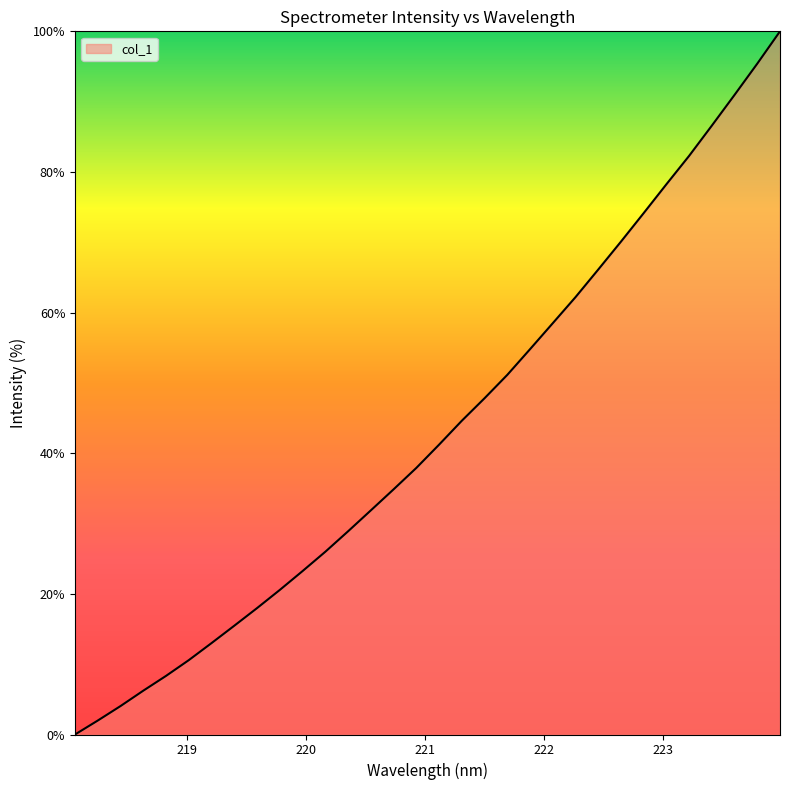

What is the greatest value displayed?

100.0